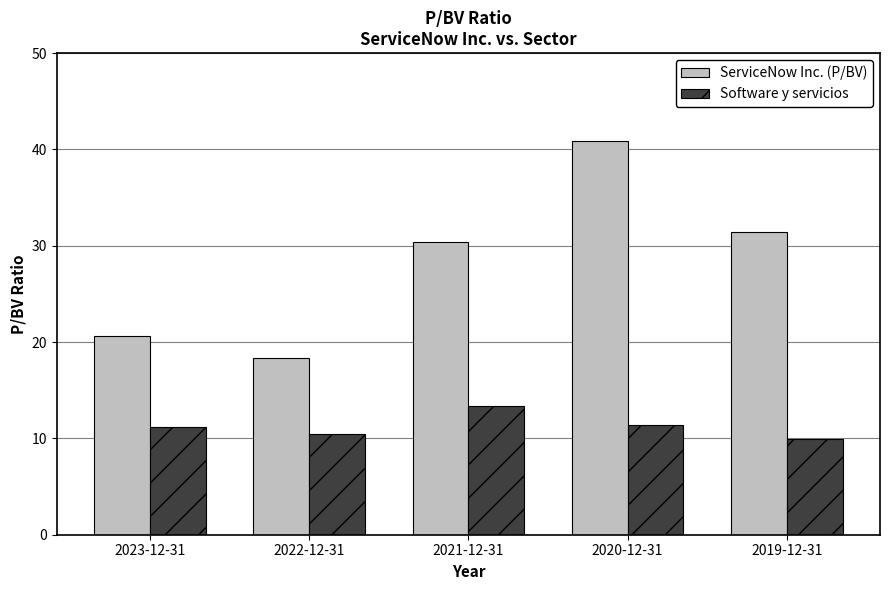

Which category has the highest value in the ServiceNow Inc. (P/BV) series?

2020-12-31